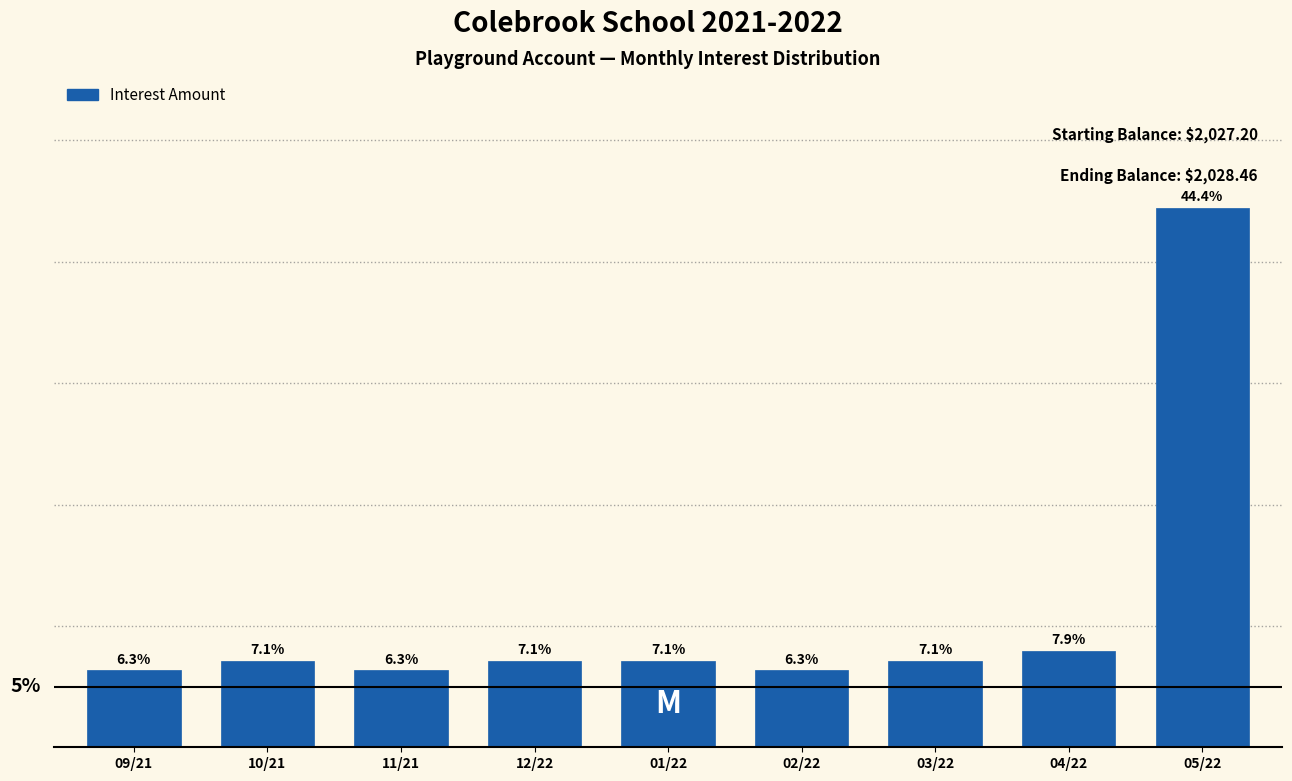

Which has a higher value, 01/22 or 05/22?

05/22